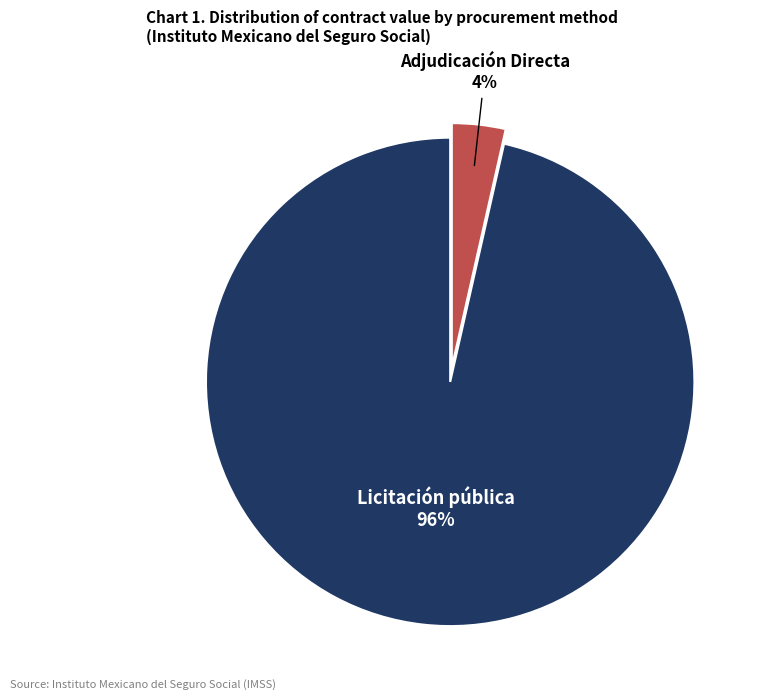

How many segments does this pie chart have?

2